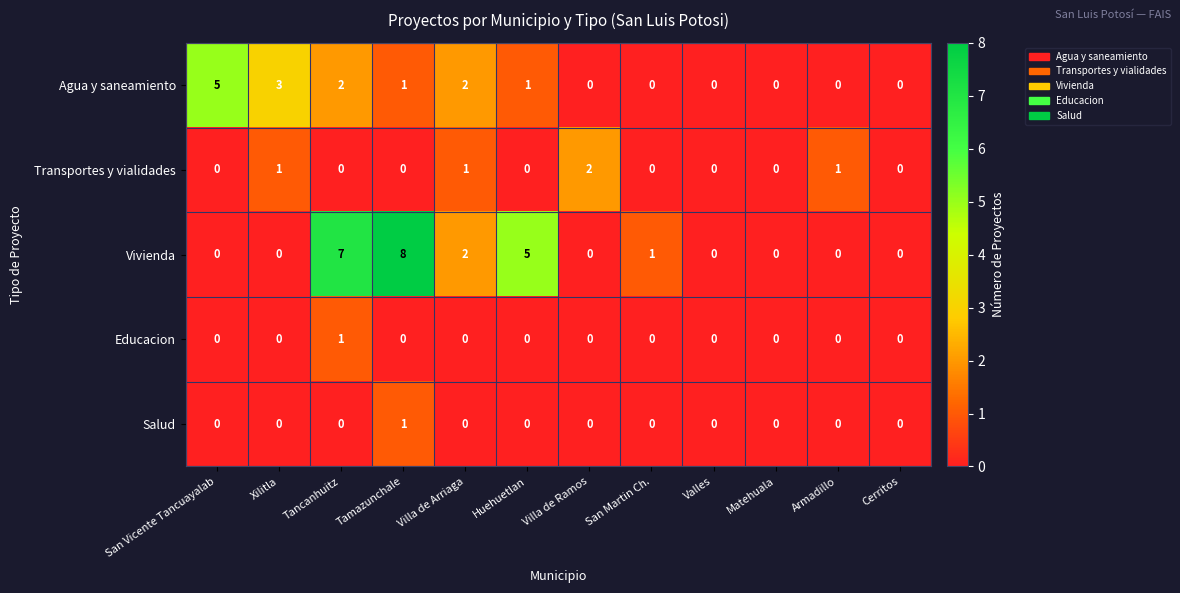

True or false: Transportes y vialidades has a value of 1 at Xilitla.

True